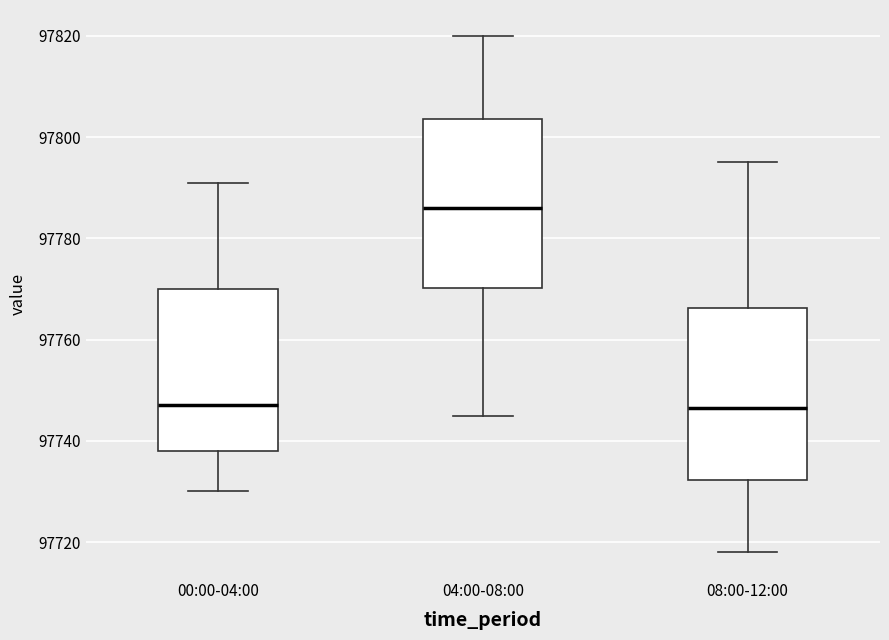

Reading left to right, read every box against the y-axis: the position of its median line, the range the box covers, and the ends of its whiskers. The values are not printed on the chart, so give them approximately, as read against the axis.

00:00-04:00: median 97748, box 97738 to 97770, whiskers 97730 to 97792
04:00-08:00: median 97786, box 97770 to 97804, whiskers 97746 to 97820
08:00-12:00: median 97746, box 97732 to 97766, whiskers 97718 to 97796